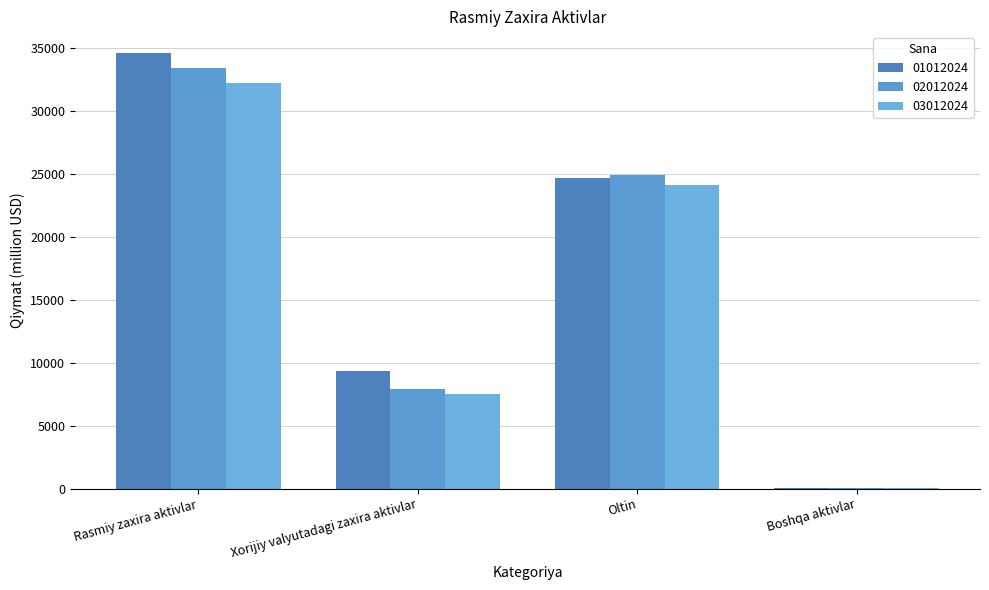

Which label corresponds to the largest value in the chart?

Rasmiy zaxira aktivlar